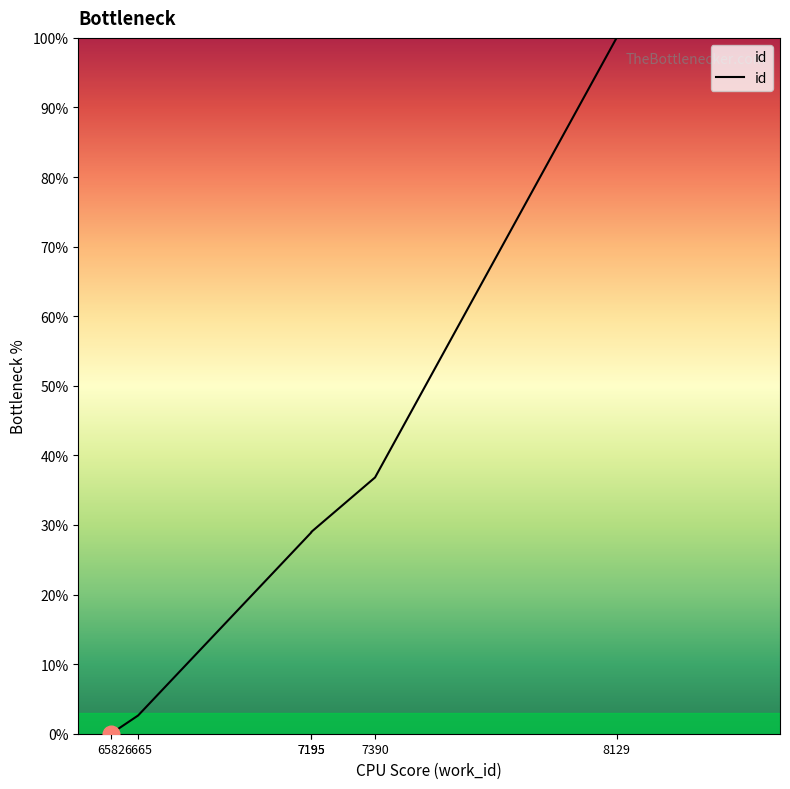

Read the value at 7195.

28.9